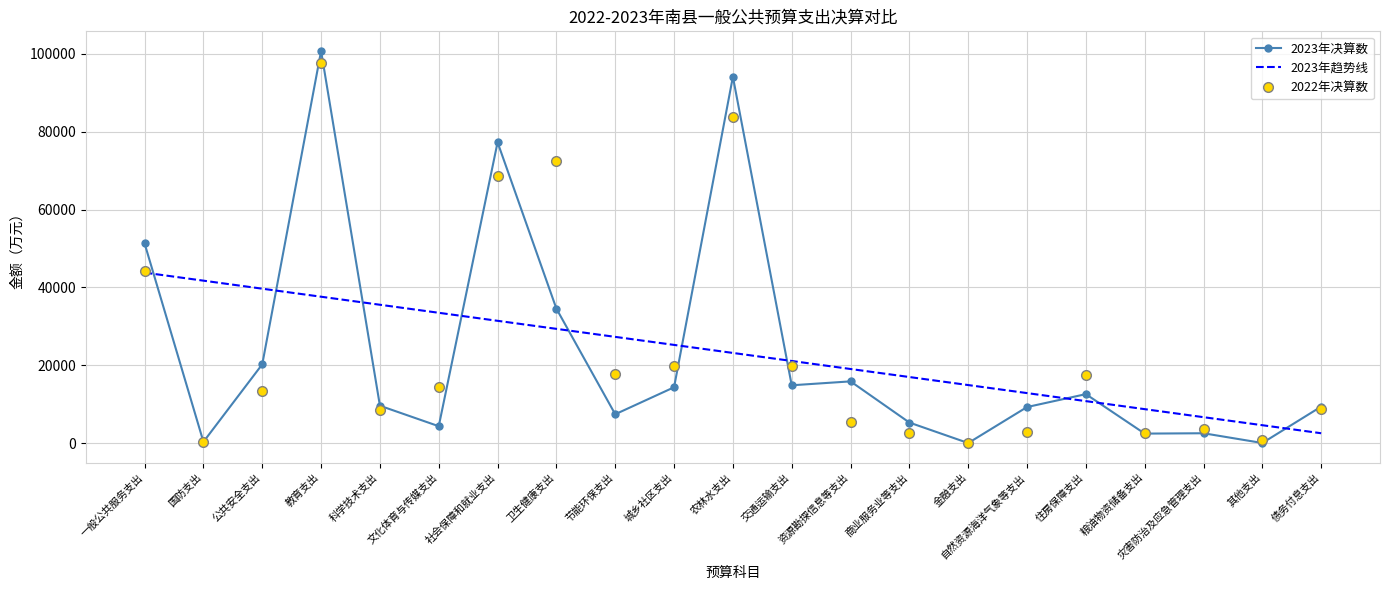

What is the maximum value shown in the chart?

100759.0